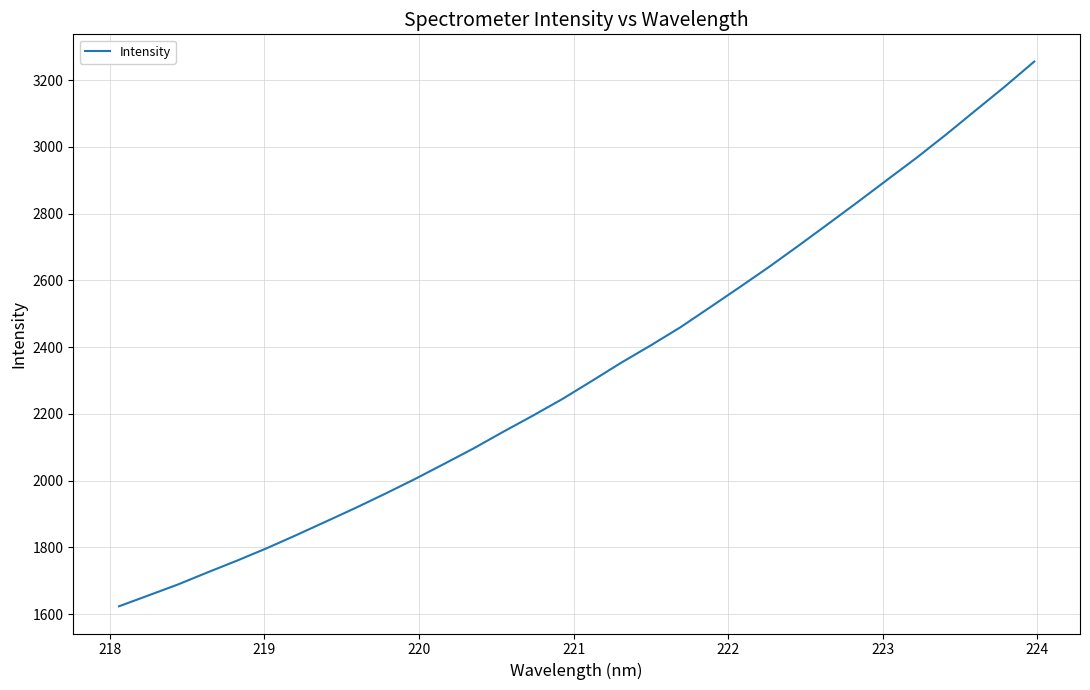

What is the difference between the maximum and minimum values?

1632.0